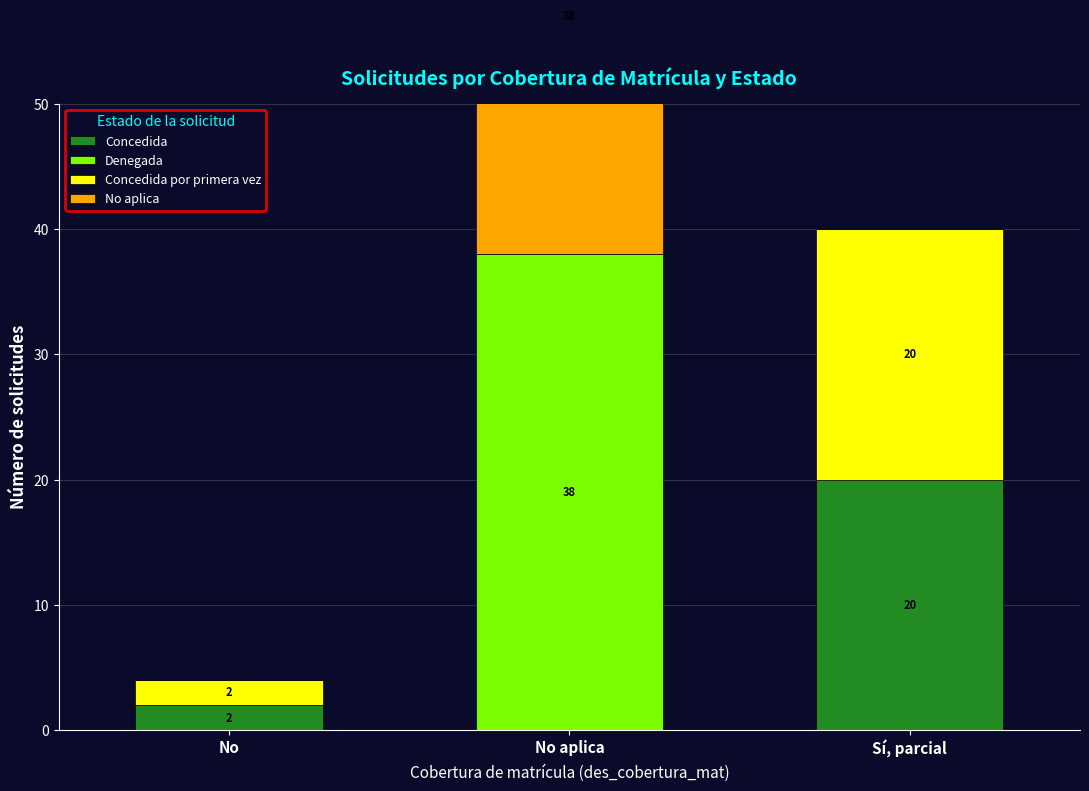

Count the Denegada values in the range 0 to 38.

3